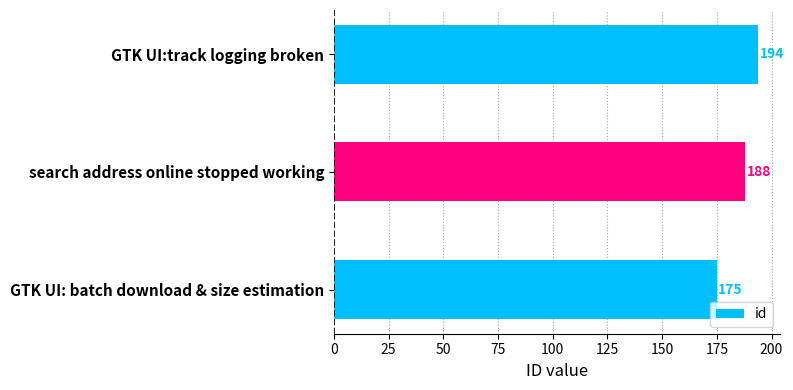

What is the change in value from search address online stopped working to GTK UI: batch download & size estimation?

-13